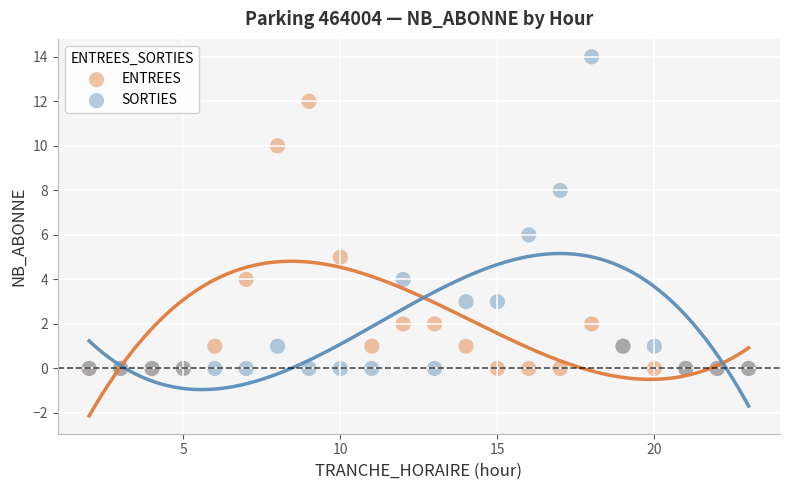

What are all the series names shown in the legend?

ENTREES, SORTIES